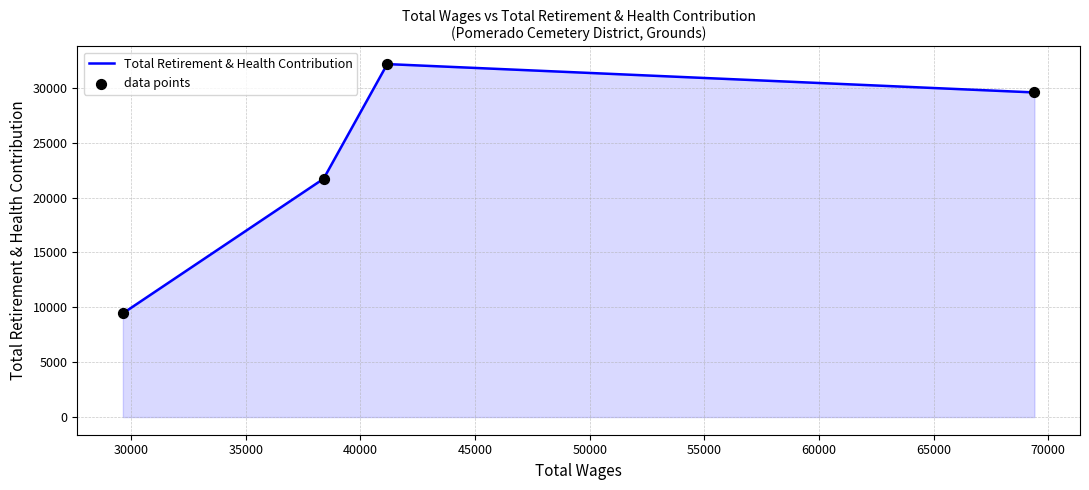

What is the difference between the second highest and second lowest values?

7867